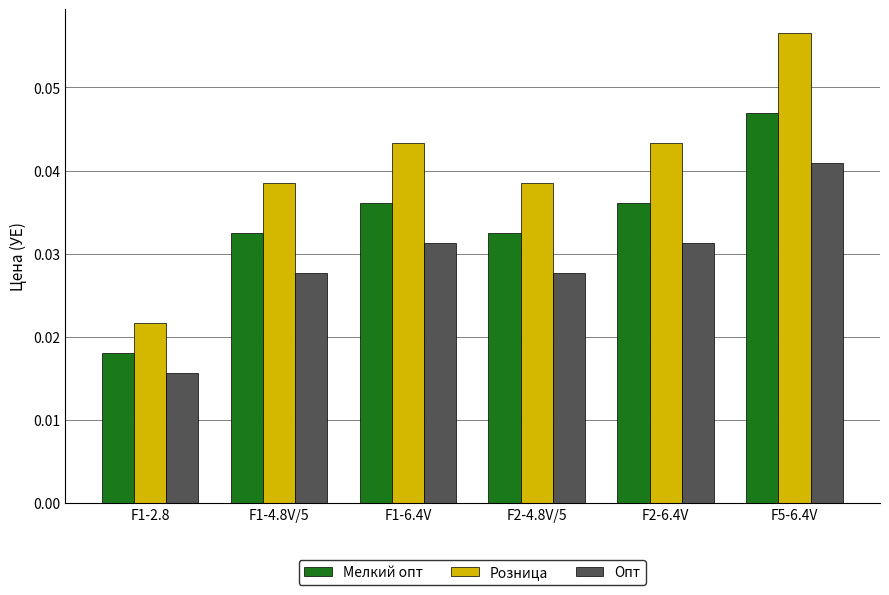

Count the number of data series in this chart.

3